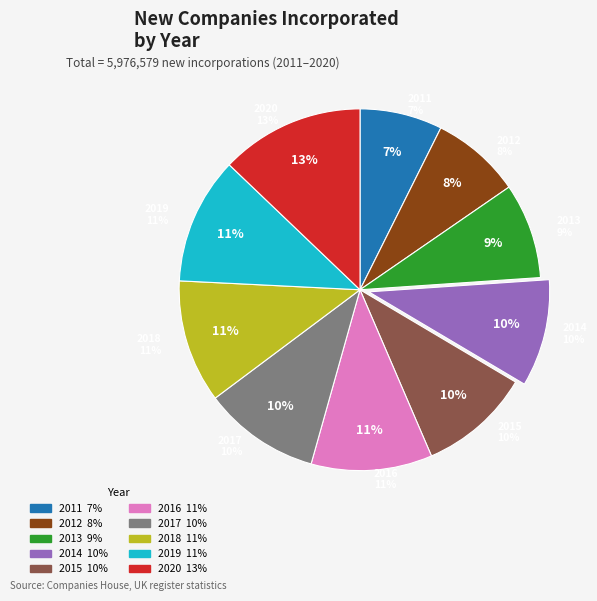

How many segments does this pie chart have?

10